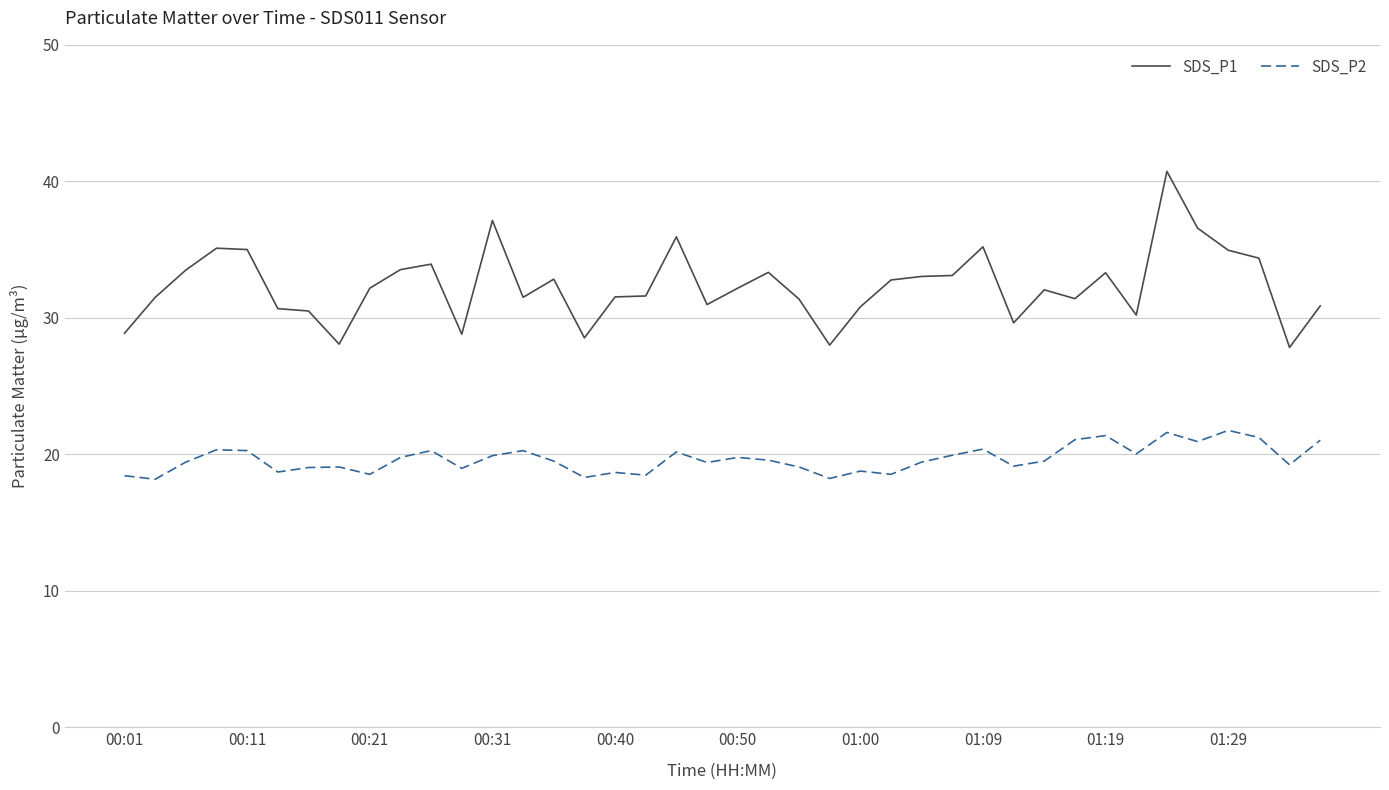

What is the minimum value for SDS_P1?

27.8